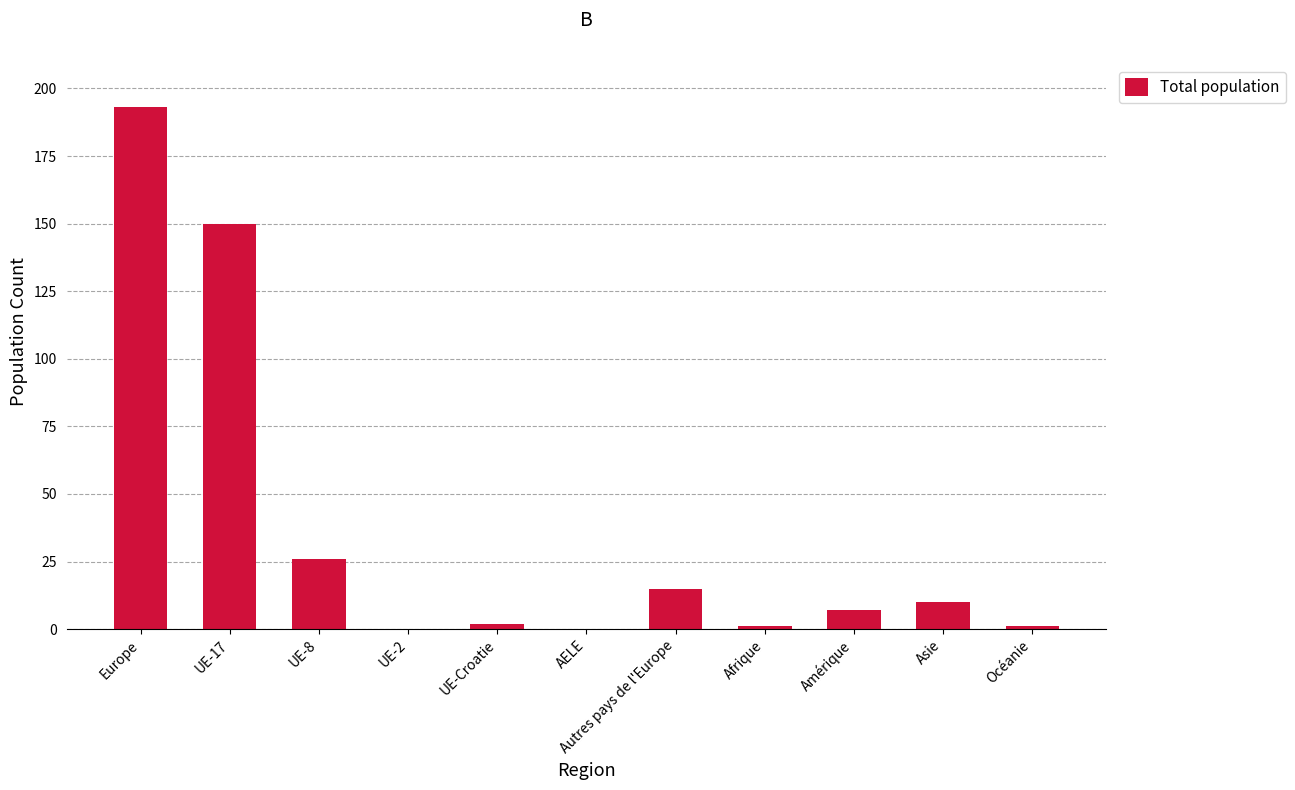

How many series are shown in this chart?

1